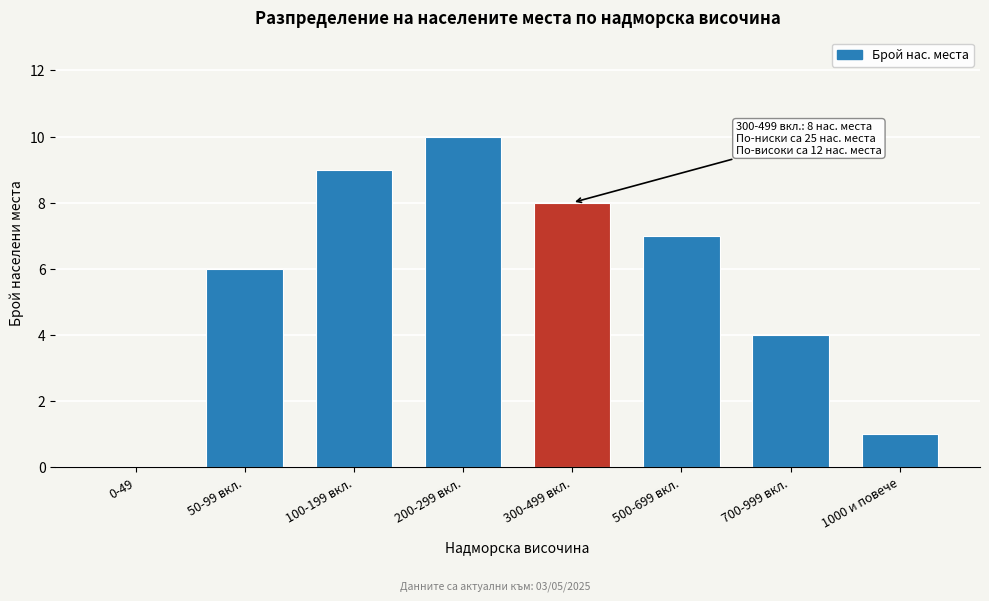

Reading left to right, what are all the values shown in this chart?

0-49=0	50-99 вкл.=6	100-199 вкл.=9	200-299 вкл.=10	300-499 вкл.=8	500-699 вкл.=7	700-999 вкл.=4	1000 и повече=1